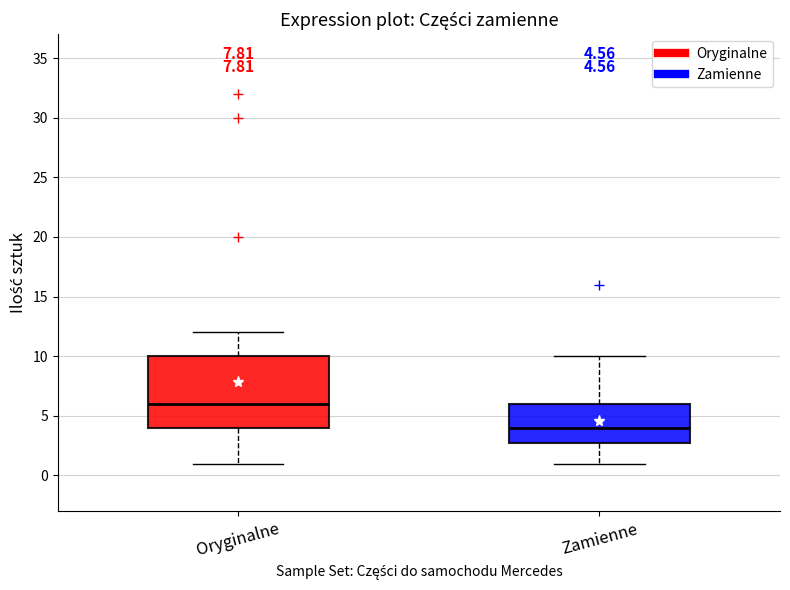

Which box is the tallest, from its lower edge to its upper edge?

Oryginalne